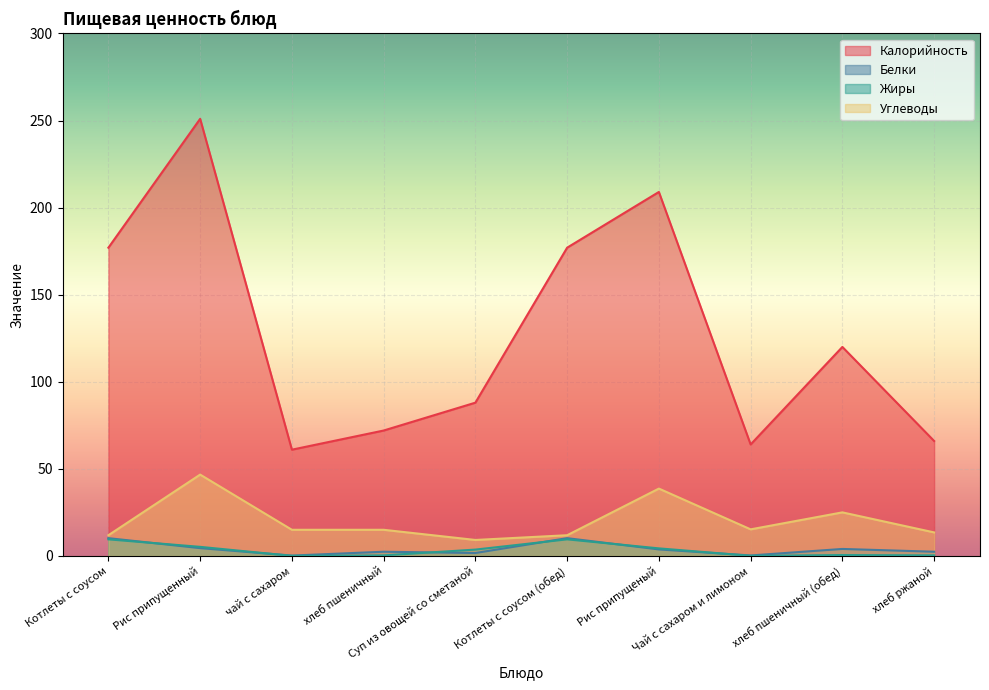

What is the approximate value of Калорийность at Чай с сахаром и лимоном?

64.0